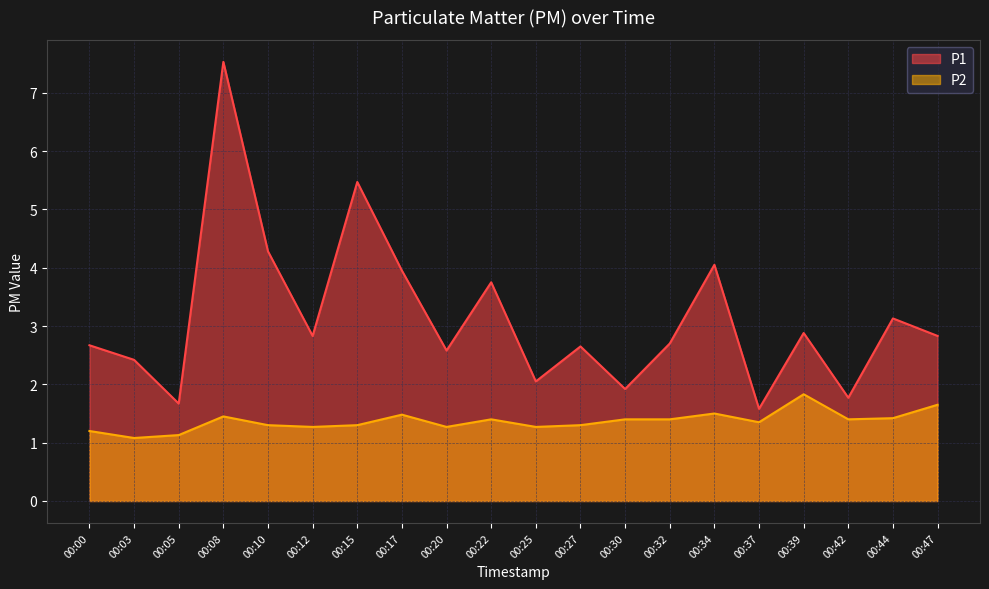

At which label does P1 reach its peak?

00:08